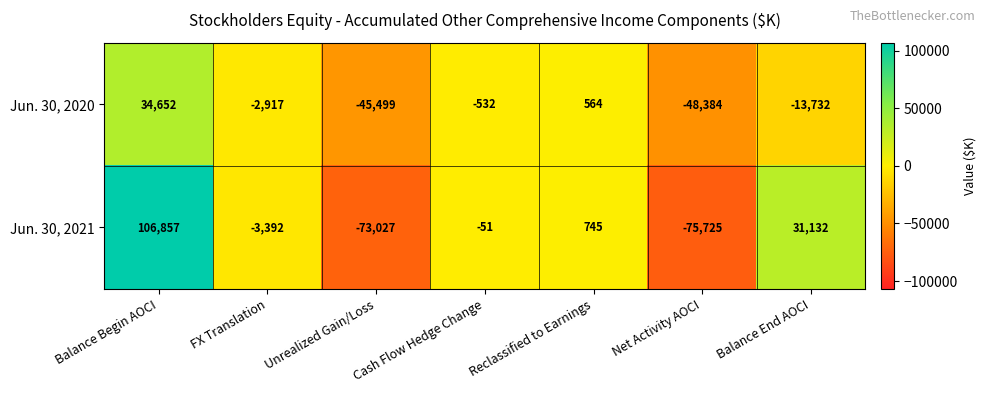

What is the difference between the Jun. 30, 2020 values at Net Activity AOCI and FX Translation?

45467